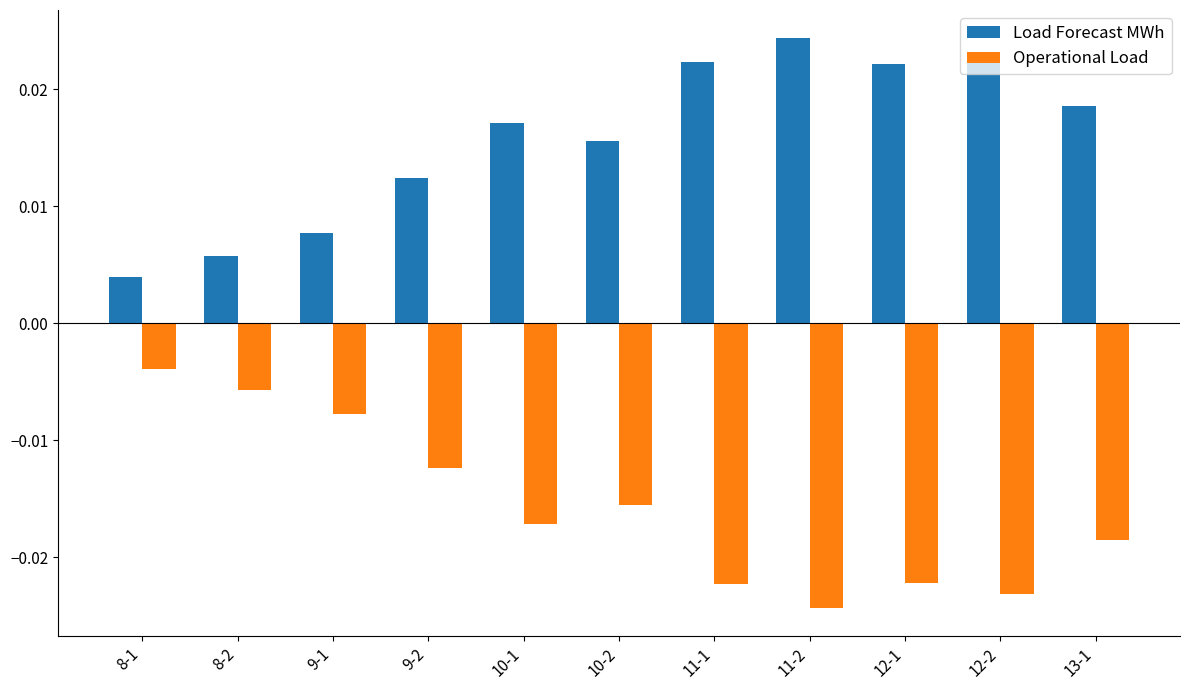

Where is Load Forecast MWh nearest to the value 0?

8-1